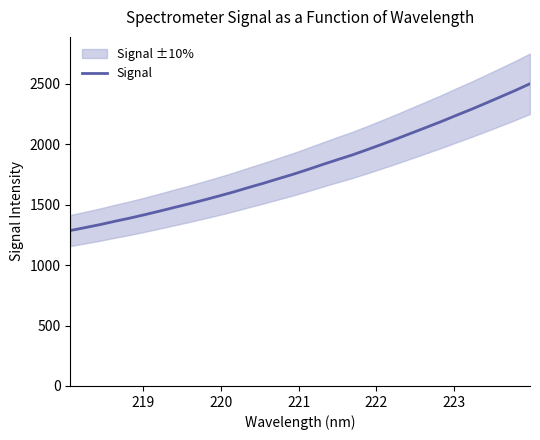

Reading left to right, list all the values displayed in this chart.

1286.3	1310.5	1335.4	1362.8	1388.8	1417.0	1446.5	1477.2	1507.3	1538.9	1571.6	1605.4	1641.9	1677.0	1714.4	1751.2	1791.1	1832.4	1872.5	1911.5	1955.0	1999.6	2045.5	2092.7	2140.0	2187.7	2238.2	2287.5	2339.3	2392.1	2445.3	2501.2